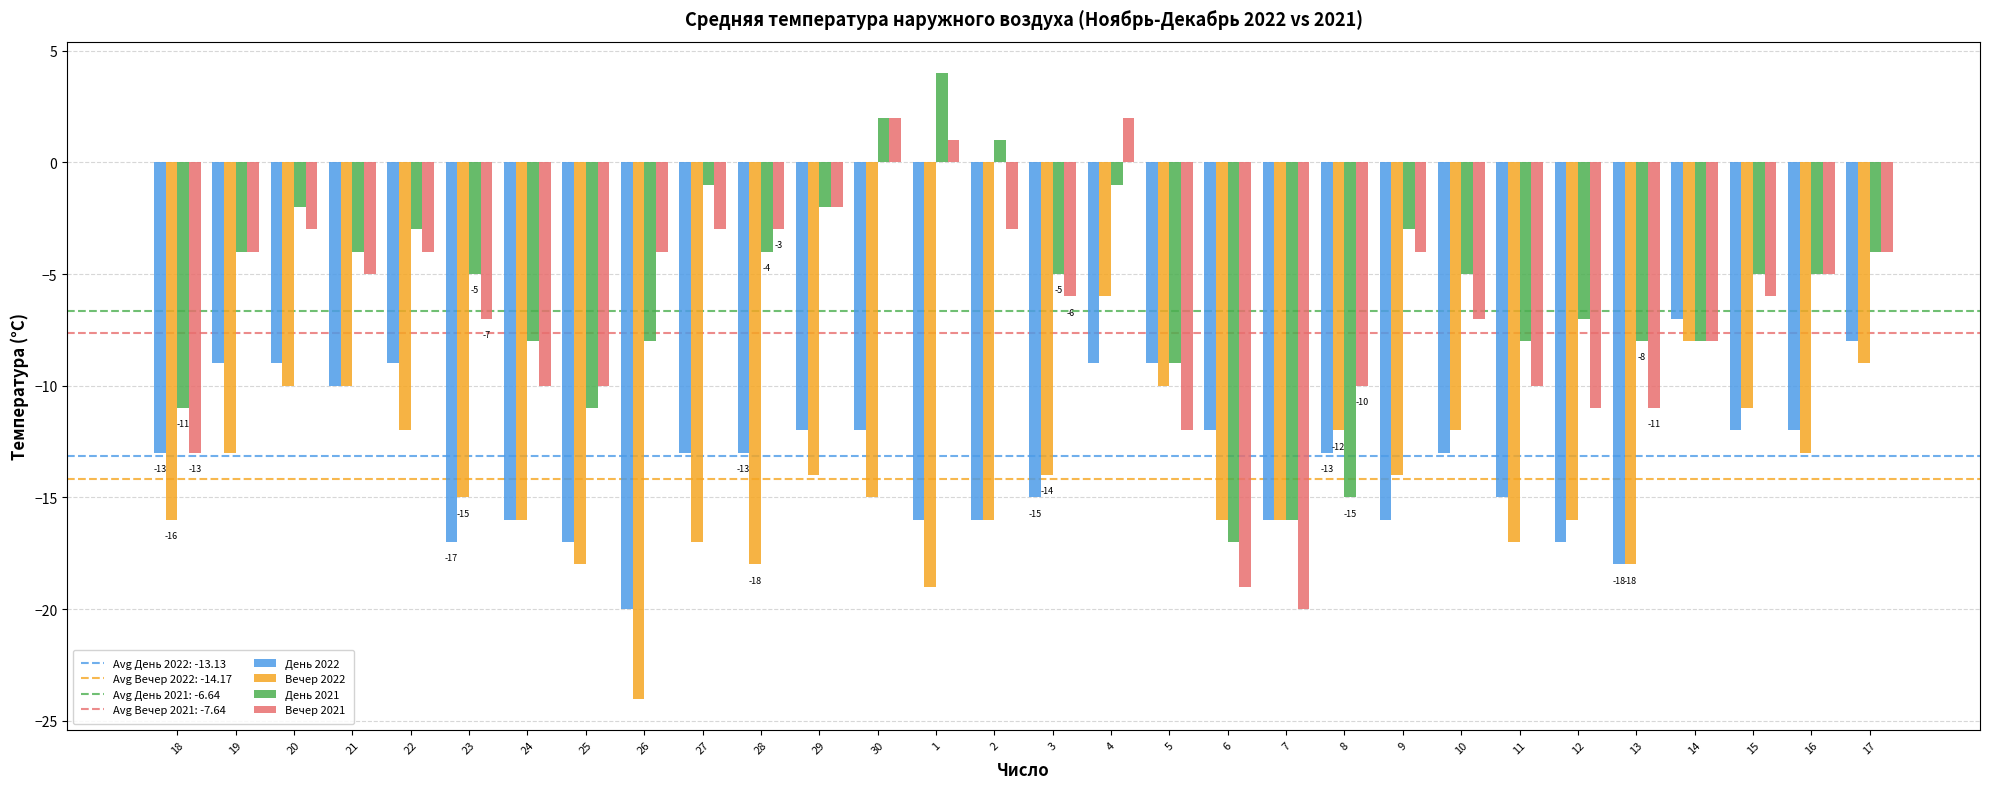

Reading left to right, transcribe all the data shown in this chart.

День 2022: 18=-13	19=-9	20=-9	21=-10	22=-9	23=-17	24=-16	25=-17	26=-20	27=-13	28=-13	29=-12	30=-12	1=-16	2=-16	3=-15	4=-9	5=-9	6=-12	7=-16	8=-13	9=-16	10=-13	11=-15	12=-17	13=-18	14=-7	15=-12	16=-12	17=-8
Вечер 2022: 18=-16	19=-13	20=-10	21=-10	22=-12	23=-15	24=-16	25=-18	26=-24	27=-17	28=-18	29=-14	30=-15	1=-19	2=-16	3=-14	4=-6	5=-10	6=-16	7=-16	8=-12	9=-14	10=-12	11=-17	12=-16	13=-18	14=-8	15=-11	16=-13	17=-9
День 2021: 18=-11	19=-4	20=-2	21=-4	22=-3	23=-5	24=-8	25=-11	26=-8	27=-1	28=-4	29=-2	30=2	1=4	2=1	3=-5	4=-1	5=-9	6=-17	7=-16	8=-15	9=-3	10=-5	11=-8	12=-7	13=-8	14=-8	15=-5	16=-5	17=-4
Вечер 2021: 18=-13	19=-4	20=-3	21=-5	22=-4	23=-7	24=-10	25=-10	26=-4	27=-3	28=-3	29=-2	30=2	1=1	2=-3	3=-6	4=2	5=-12	6=-19	7=-20	8=-10	9=-4	10=-7	11=-10	12=-11	13=-11	14=-8	15=-6	16=-5	17=-4